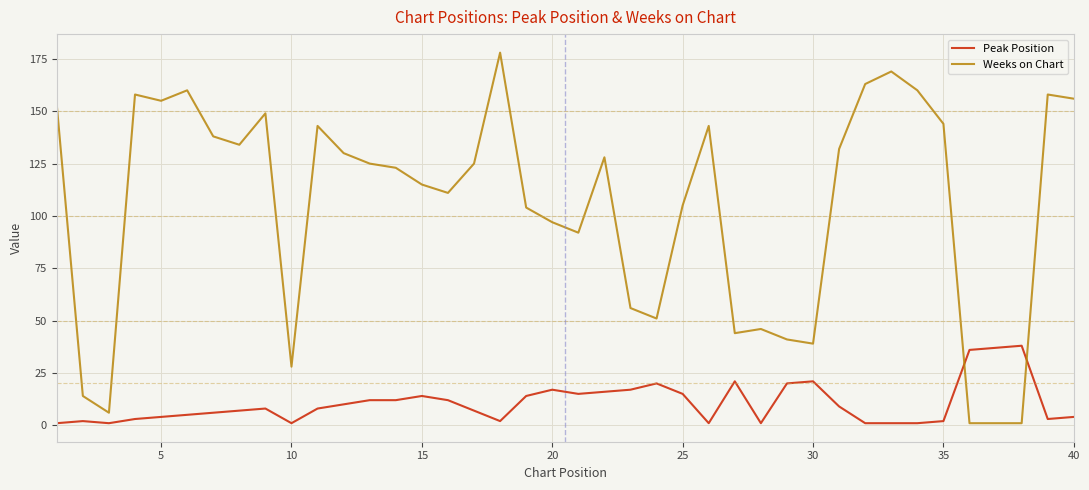

After their last crossing, which series has the higher values: Weeks on Chart or Peak Position?

Weeks on Chart